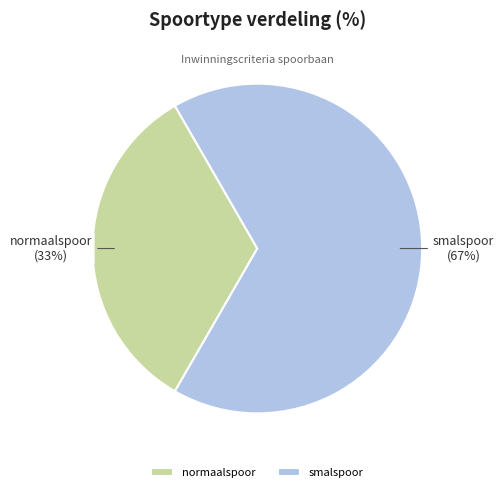

Count the number of slices in the pie.

2